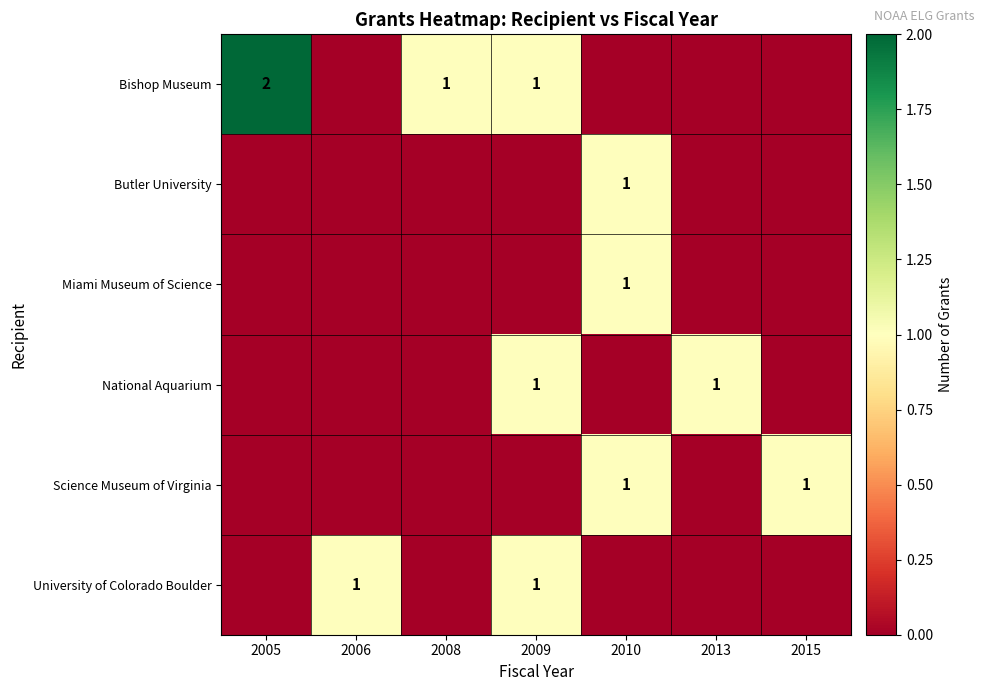

At how many categories does at least one series exceed 1?

1